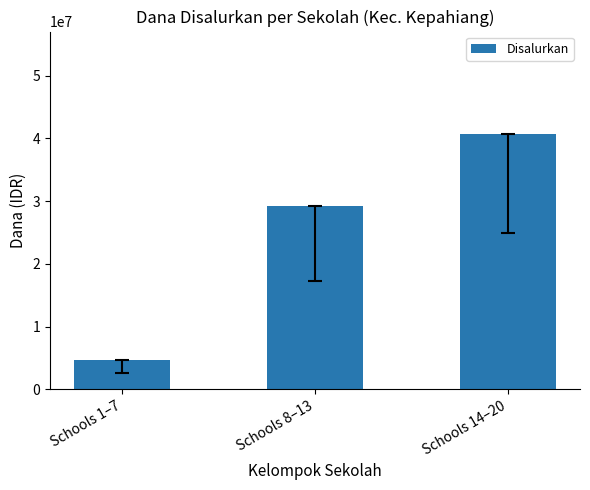

List the labels in order of value, largest first.

Schools 14–20, Schools 8–13, Schools 1–7